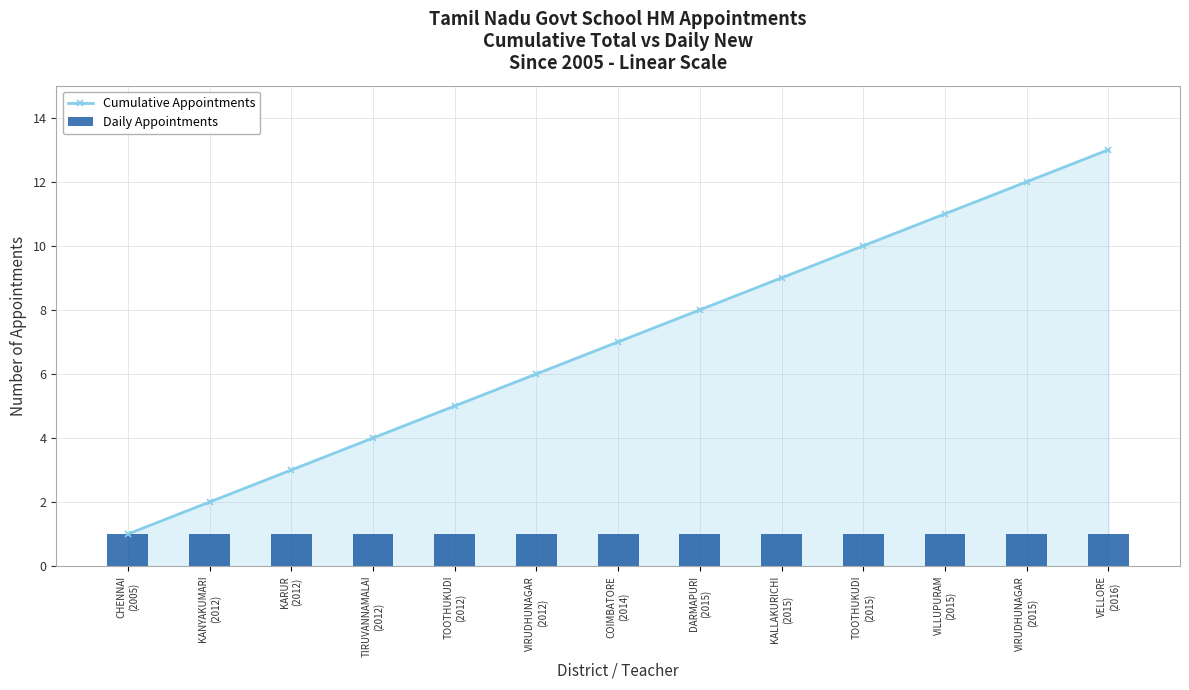

Reading left to right, transcribe all the data shown in this chart.

Cumulative Appointments: CHENNAI
(2005)=1	KANYAKUMARI
(2012)=2	KARUR
(2012)=3	TIRUVANNAMALAI
(2012)=4	TOOTHUKUDI
(2012)=5	VIRUDHUNAGAR
(2012)=6	COIMBATORE
(2014)=7	DARMAPURI
(2015)=8	KALLAKURICHI
(2015)=9	TOOTHUKUDI
(2015)=10	VILLUPURAM
(2015)=11	VIRUDHUNAGAR
(2015)=12	VELLORE
(2016)=13
Daily Appointments: CHENNAI
(2005)=1	KANYAKUMARI
(2012)=1	KARUR
(2012)=1	TIRUVANNAMALAI
(2012)=1	TOOTHUKUDI
(2012)=1	VIRUDHUNAGAR
(2012)=1	COIMBATORE
(2014)=1	DARMAPURI
(2015)=1	KALLAKURICHI
(2015)=1	TOOTHUKUDI
(2015)=1	VILLUPURAM
(2015)=1	VIRUDHUNAGAR
(2015)=1	VELLORE
(2016)=1